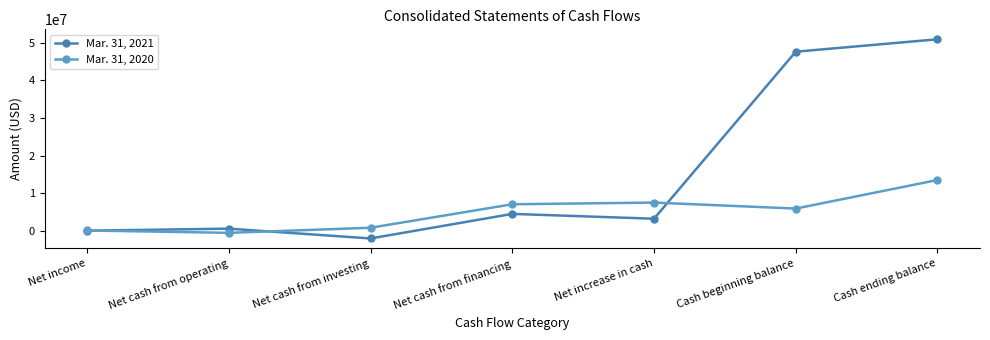

Is it true that Mar. 31, 2020 equals 3272025 at Net increase in cash?

False